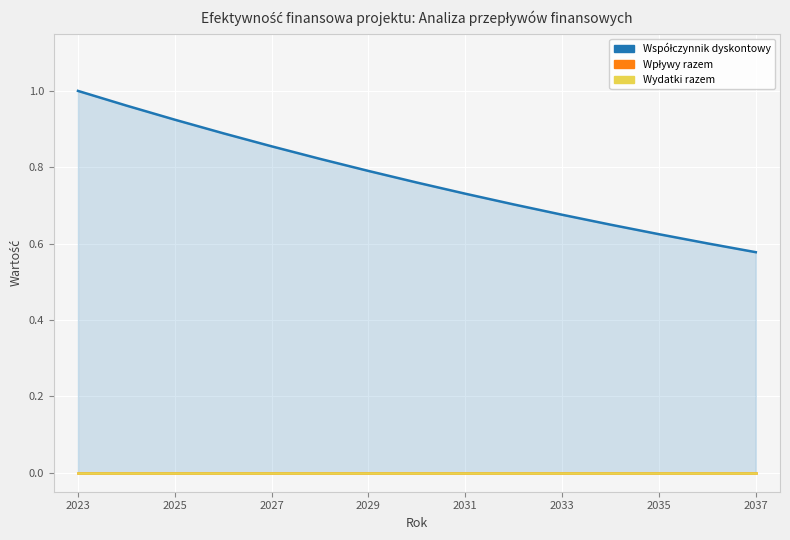

How many lines are shown in the chart?

3